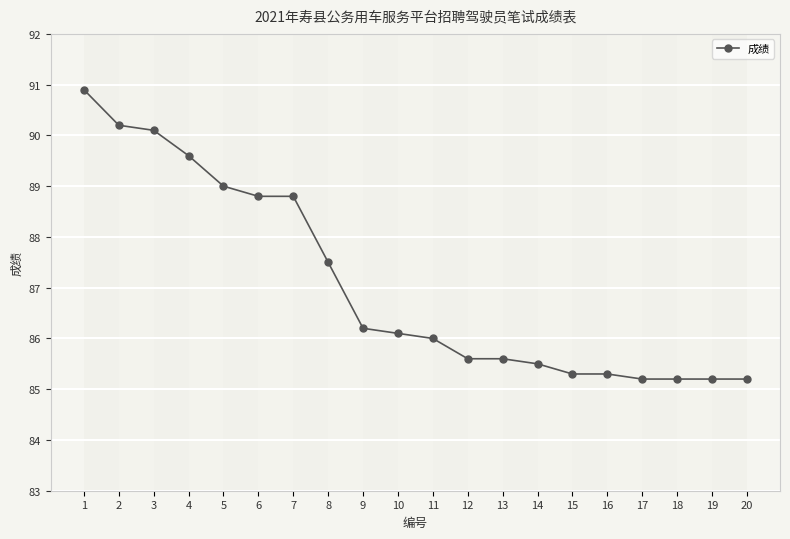

What is the change in value from 3 to 7?

-1.3